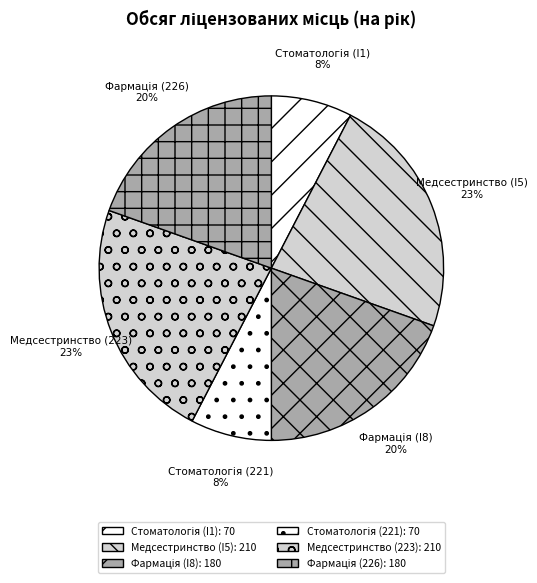

What percentage is the Медсестринство (223) slice, to the nearest percent?

23%